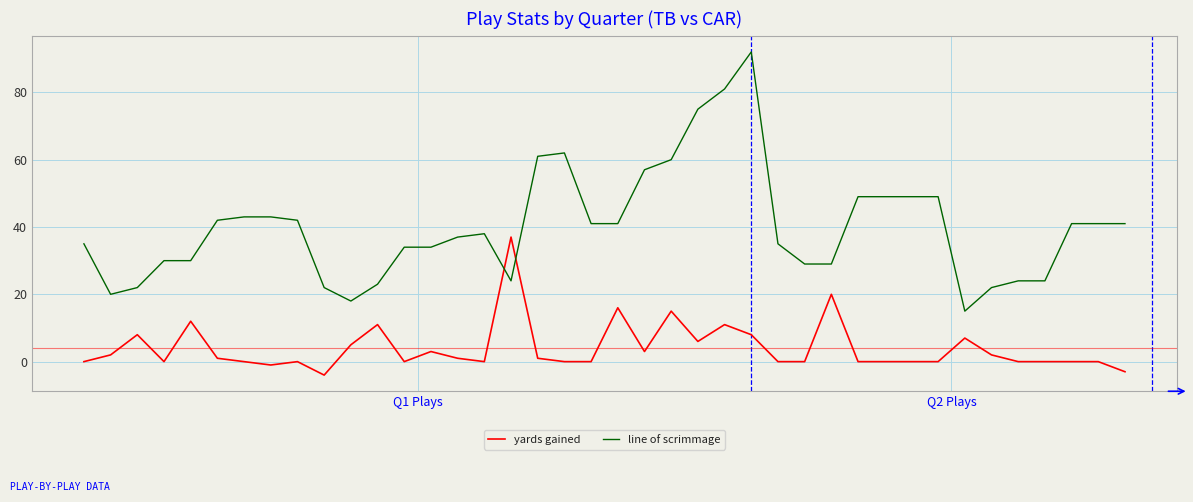

What are all the series names shown in the legend?

yards gained, line of scrimmage